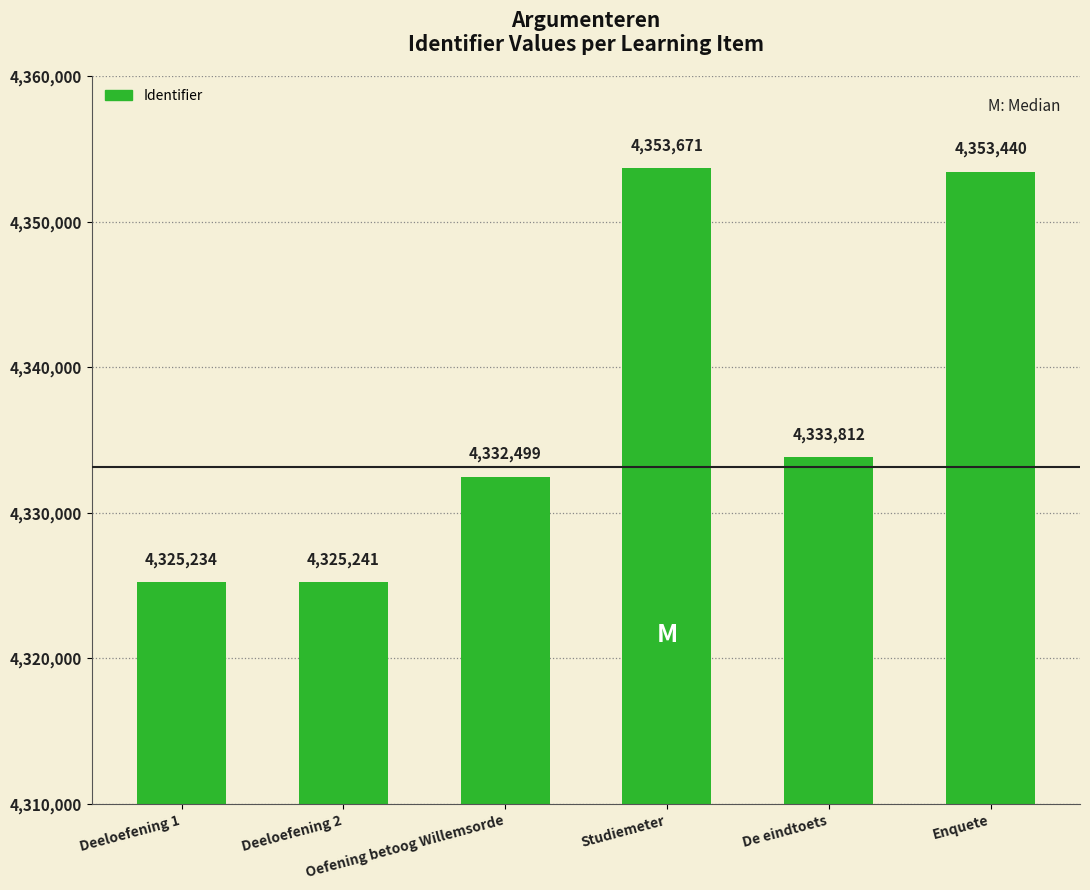

Where does the data first go above 4333812?

Studiemeter